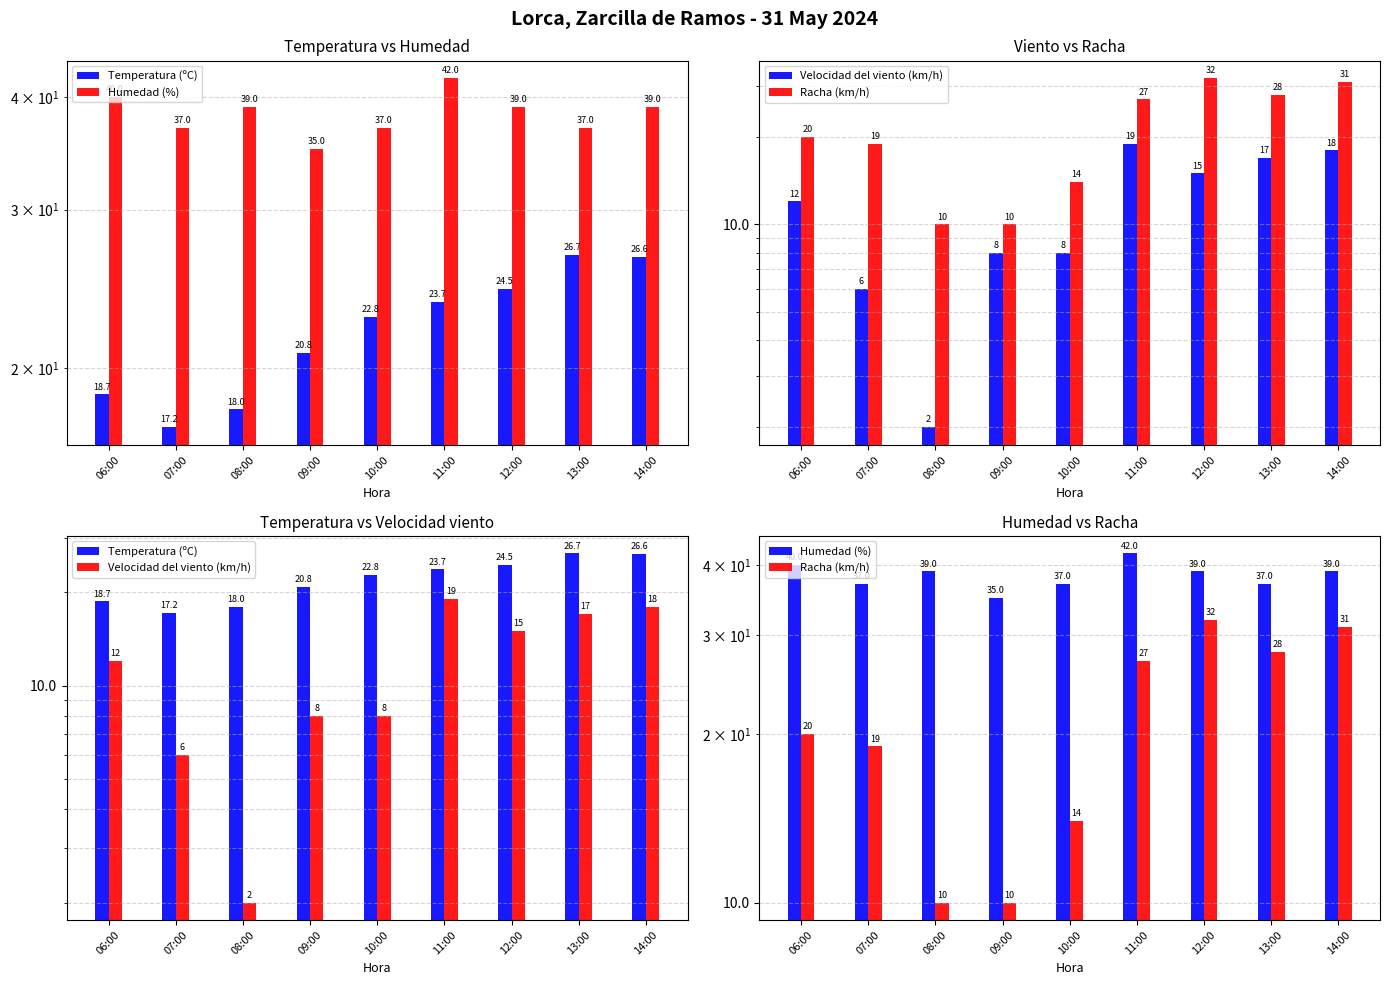

At which category is the sum across all series the highest?

14:00